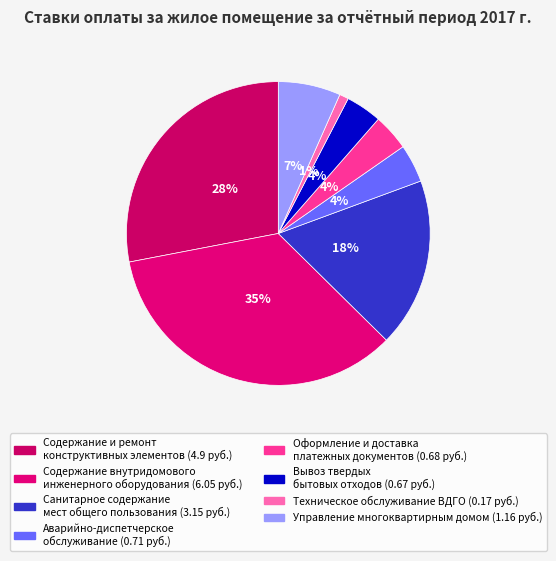

Which slice is the smallest?

Техническое обслуживание ВДГО